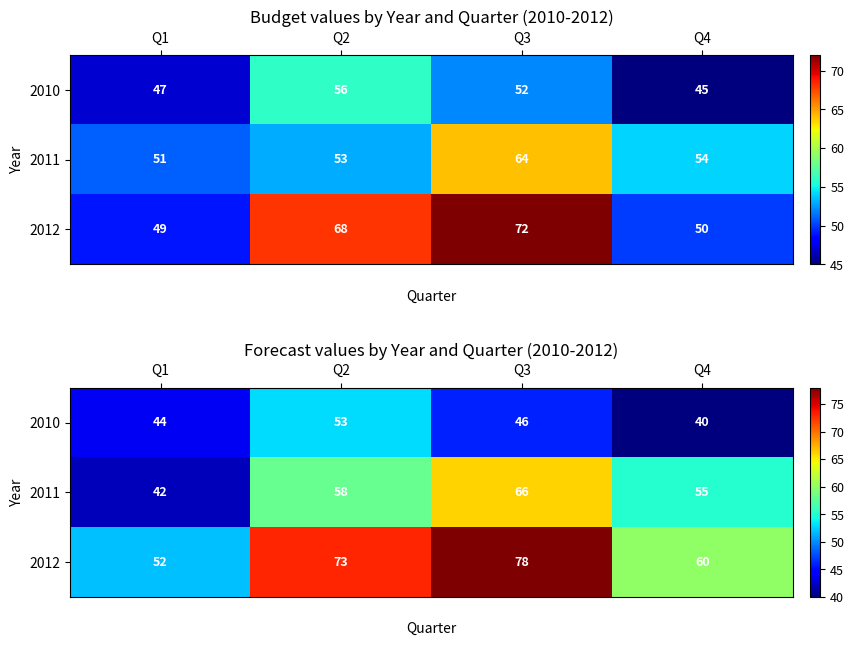

Rank the categories by 2011 value from highest to lowest.

Q3, Q2, Q4, Q1